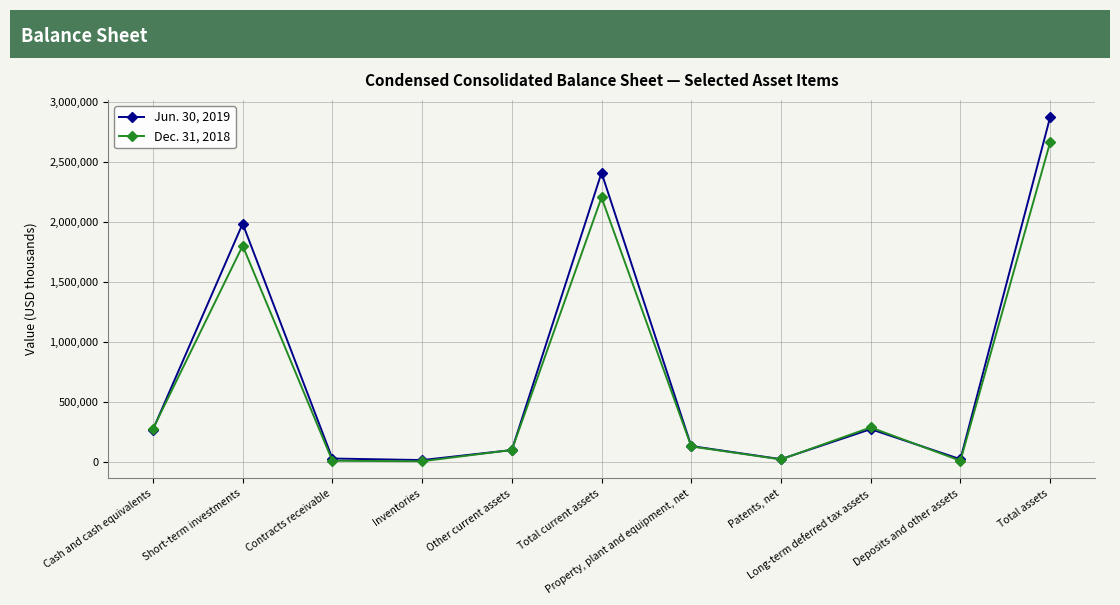

Rank the series at Long-term deferred tax assets from highest to lowest value.

Dec. 31, 2018, Jun. 30, 2019